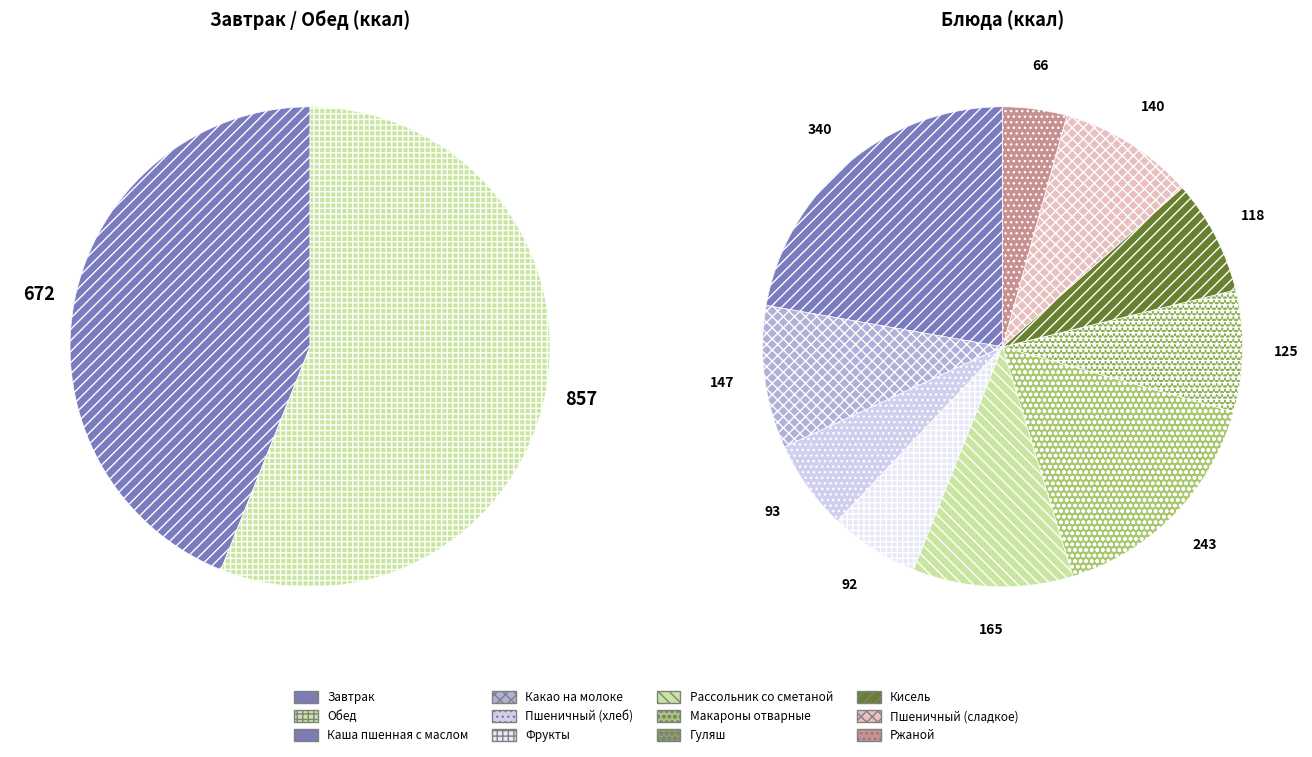

To the nearest percent, what is the difference between the Кисель and Каша пшенная с маслом slice percentages?

15%